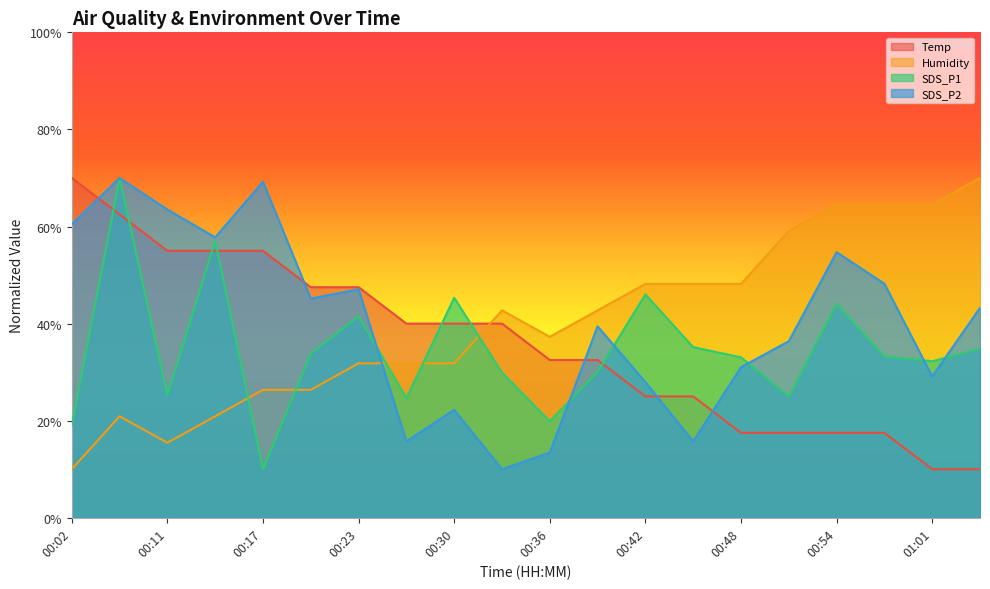

What is the difference between the maximum and minimum values in the SDS_P1 series?

60.0